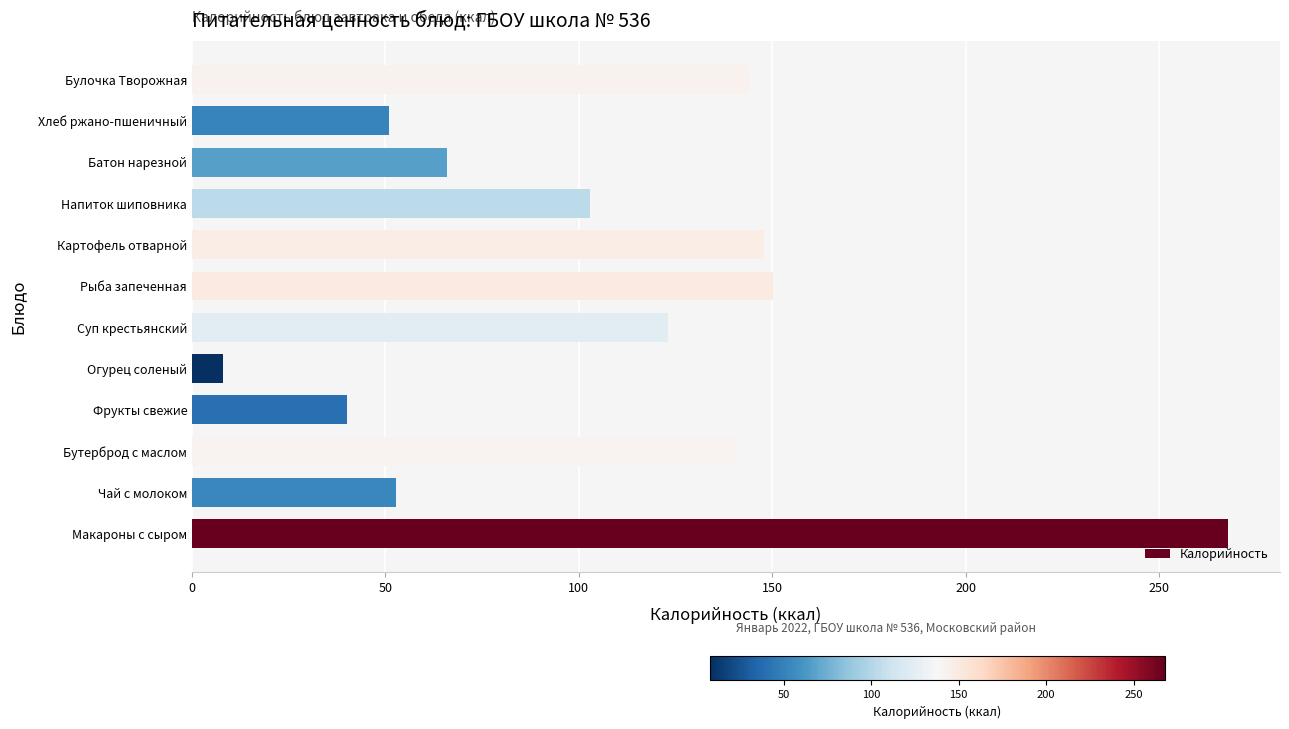

What is the average value?

107.9